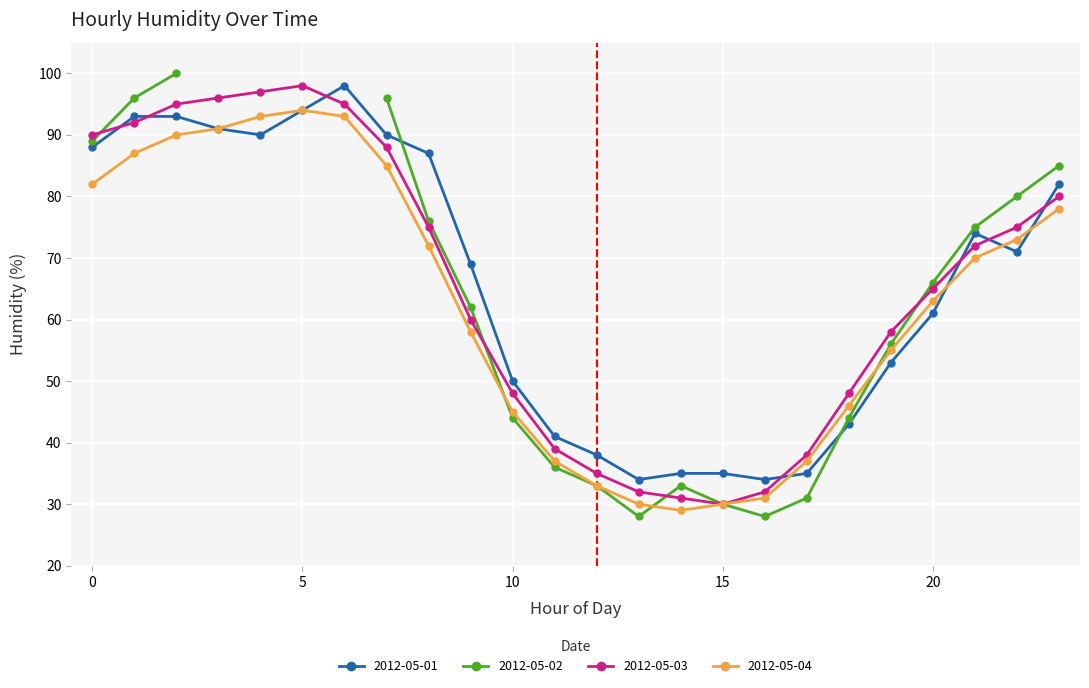

True or false: 2012-05-04 has a value of 143 at 0.

False